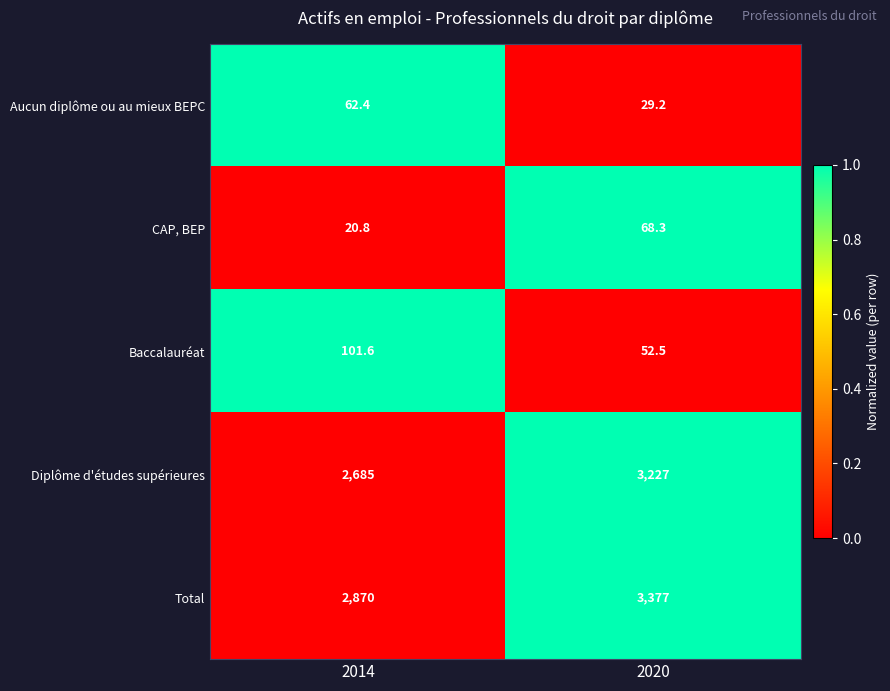

Reading left to right, what are all the values shown in this chart?

Aucun diplôme ou au mieux BEPC: 62.4	29.2
CAP, BEP: 20.8	68.3
Baccalauréat: 101.6	52.5
Diplôme d'études supérieures: 2685.0	3227.0
Total: 2870.0	3377.0